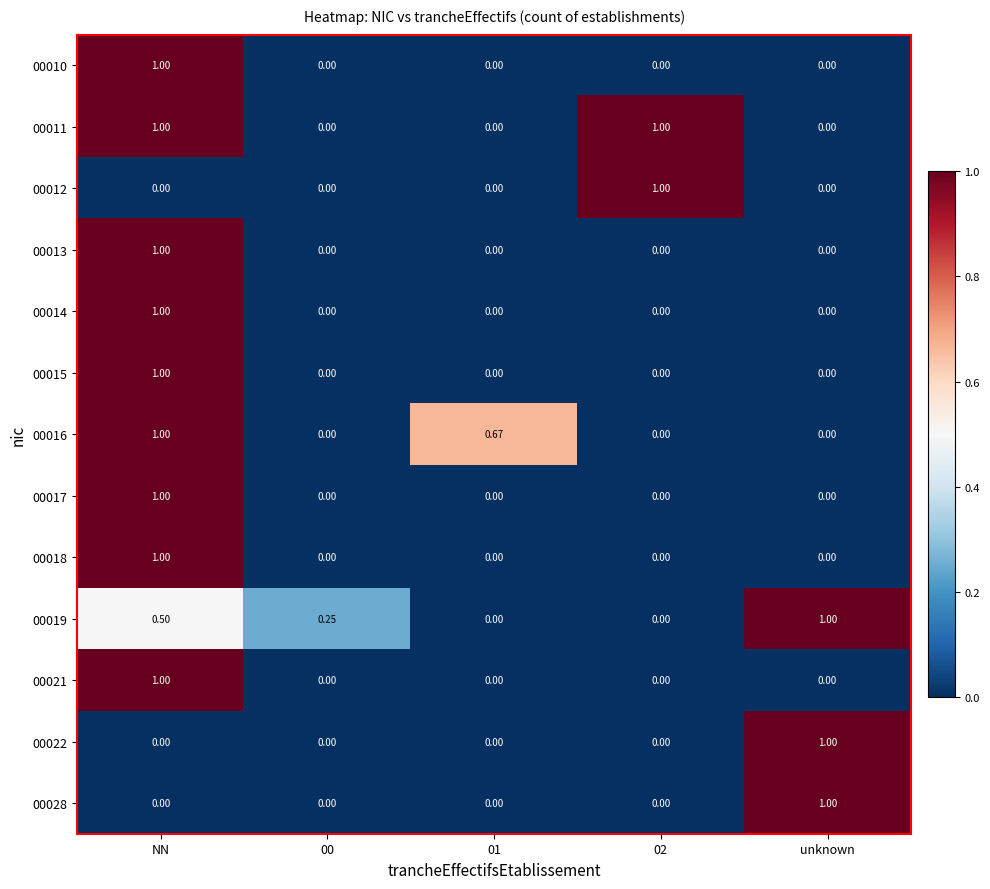

Which category has the highest value in the 00013 series?

NN